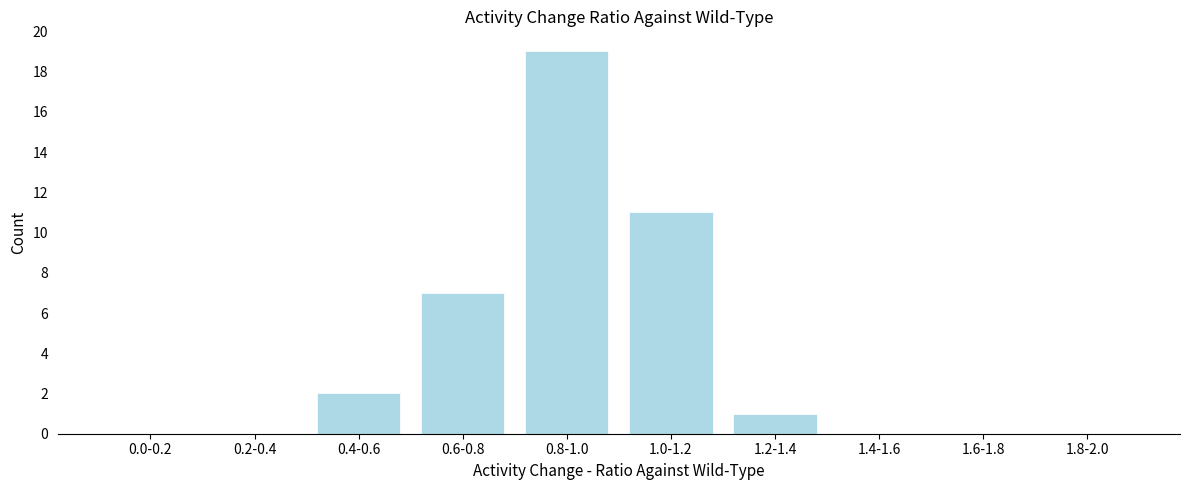

Reading left to right, extract all data points from this chart.

0.0-0.2=0	0.2-0.4=0	0.4-0.6=2	0.6-0.8=7	0.8-1.0=19	1.0-1.2=11	1.2-1.4=1	1.4-1.6=0	1.6-1.8=0	1.8-2.0=0